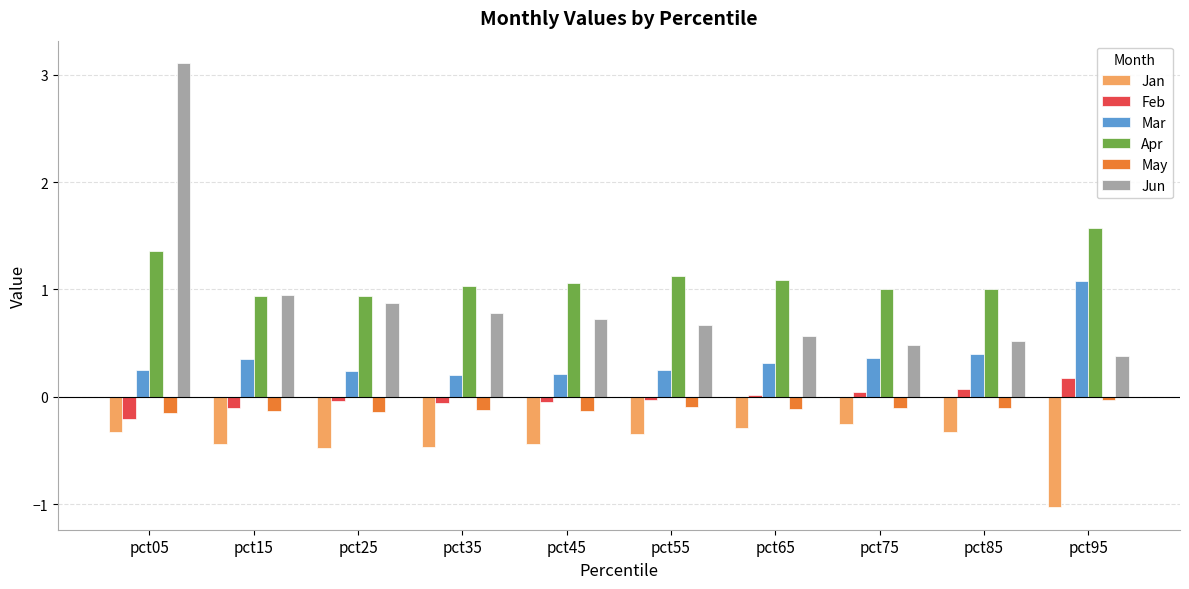

The value of May at pct65 is -0.1. True or false?

True